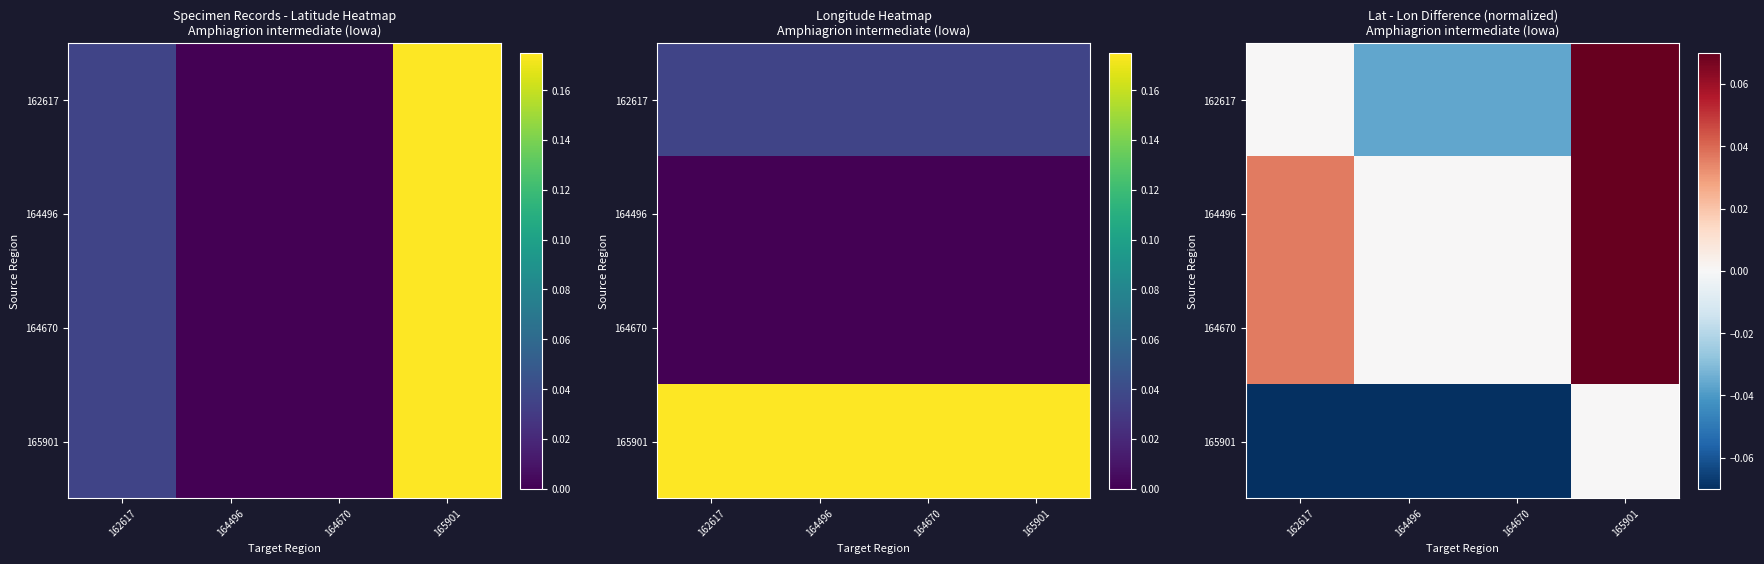

At 164496, list the series in order from largest to smallest.

164496, 164670, 162617, 165901